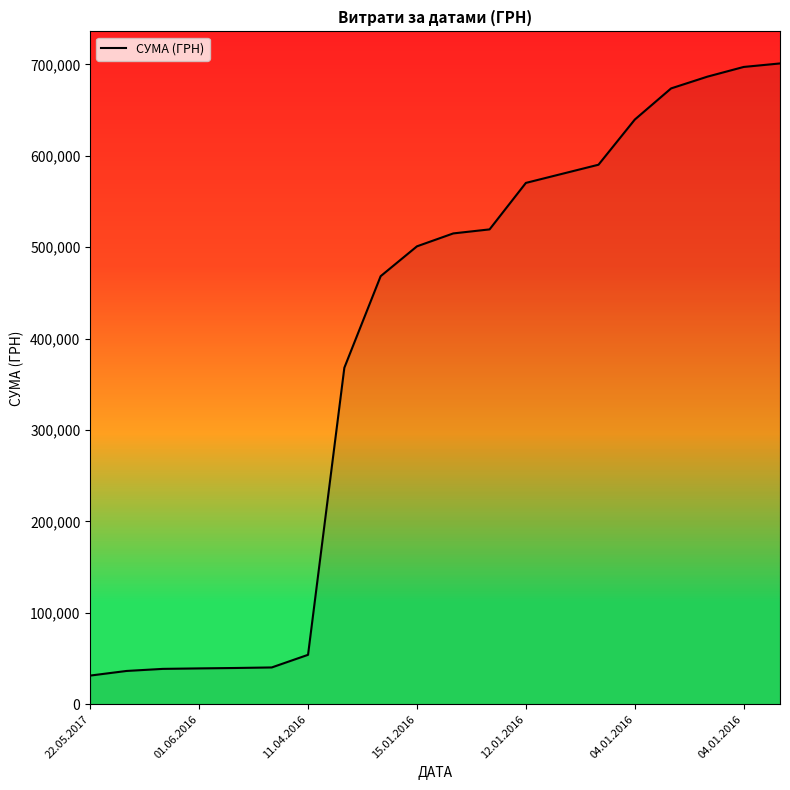

What is the minimum value shown in the chart?

31440.0